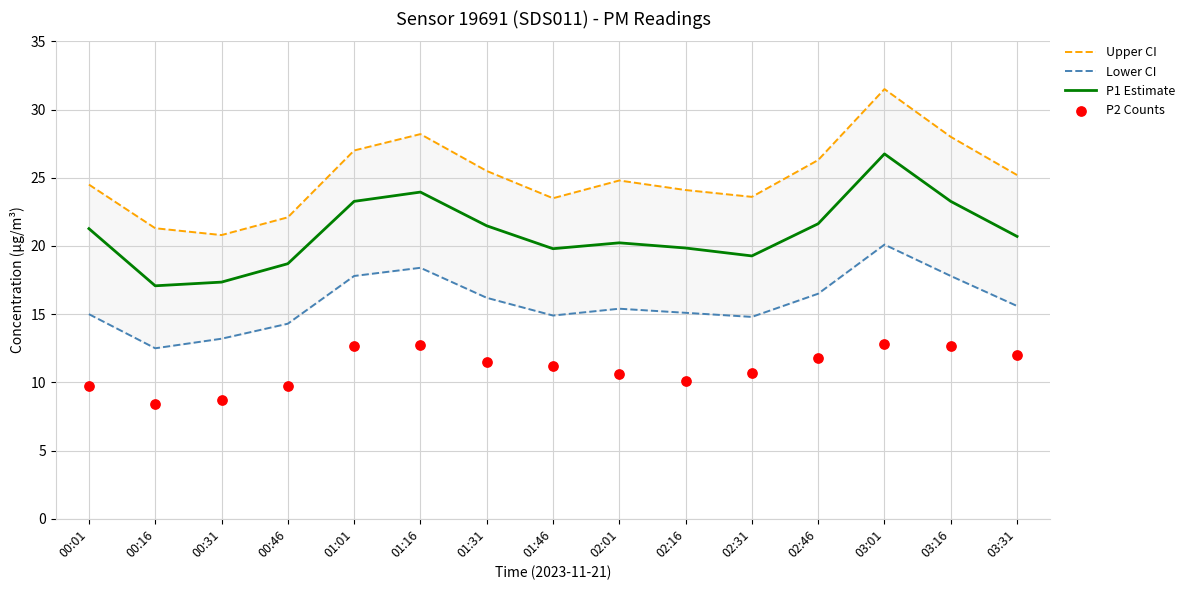

Which series reaches the minimum Y coordinate?

P2 Counts